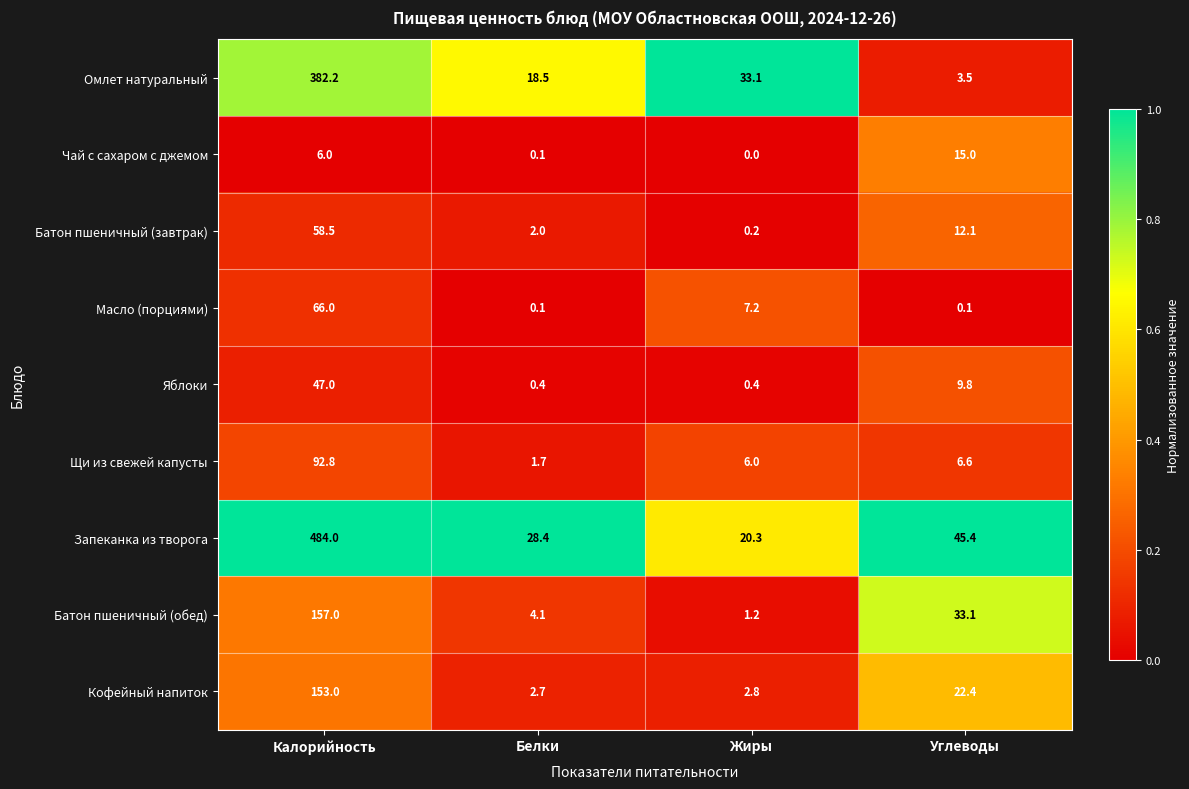

What is the maximum value shown in the chart?

484.0